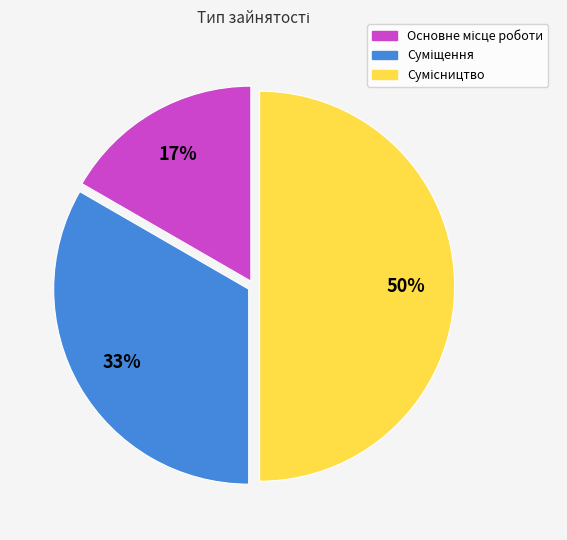

To the nearest percent, what is the average slice percentage?

33%